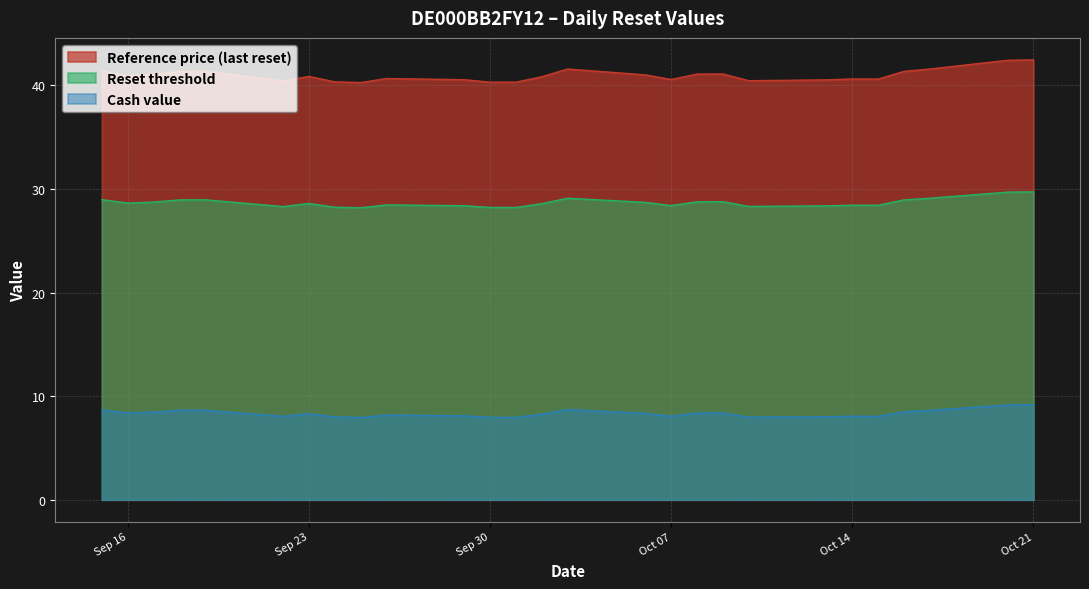

What is the difference between the maximum and minimum values in the Reset threshold series?

1.5